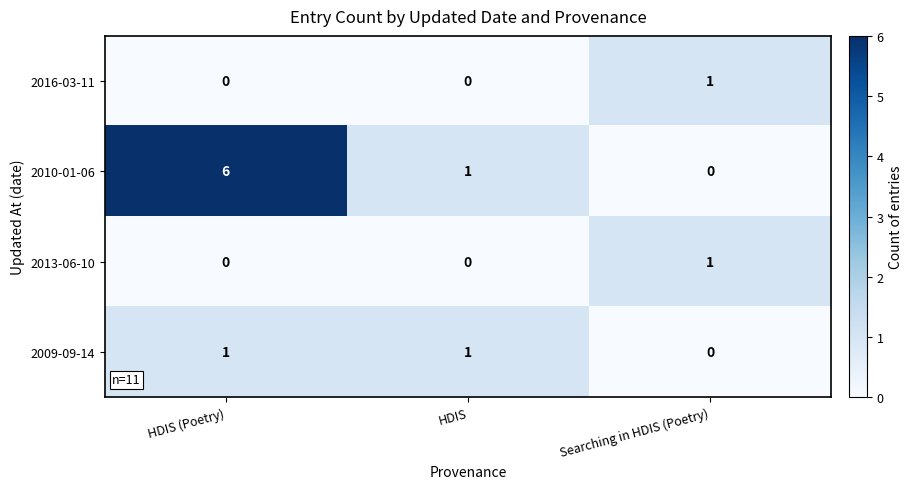

The 2016-03-11 series shows 1 at HDIS. True or false?

False